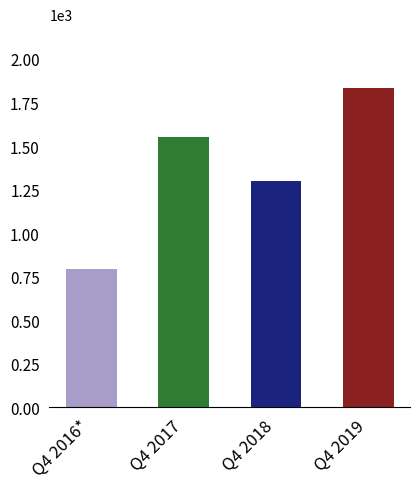

What is the value of the 3rd bar from the left?

1297